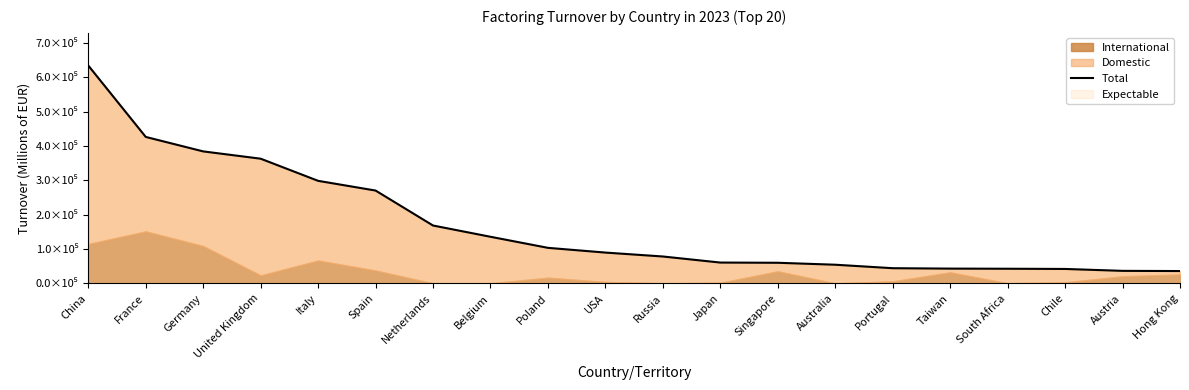

True or false: there are more than 2 points higher than both neighbors.

False